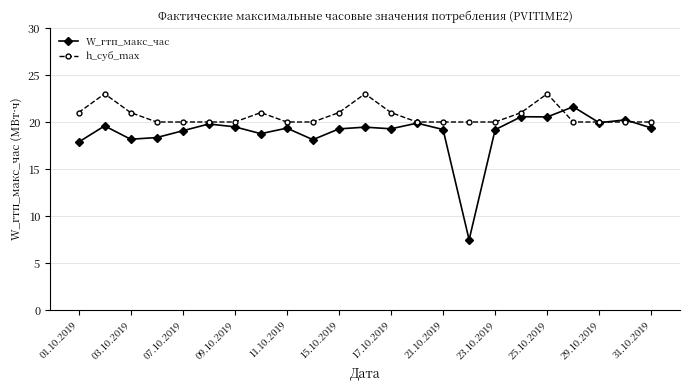

List the series in order of their peak value, lowest first.

W_гтп_макс_час, h_суб_max